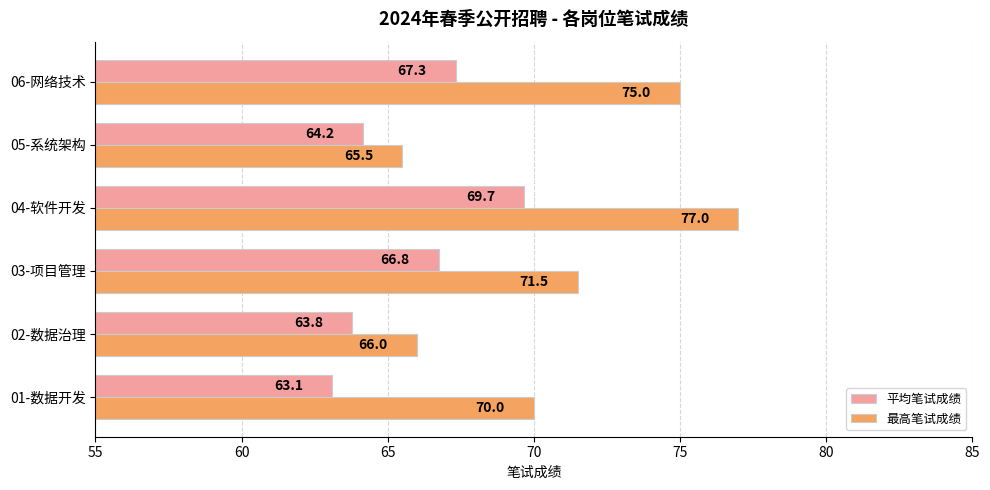

List the labels in order of 平均笔试成绩 value, smallest first.

01-数据开发, 02-数据治理, 05-系统架构, 03-项目管理, 06-网络技术, 04-软件开发